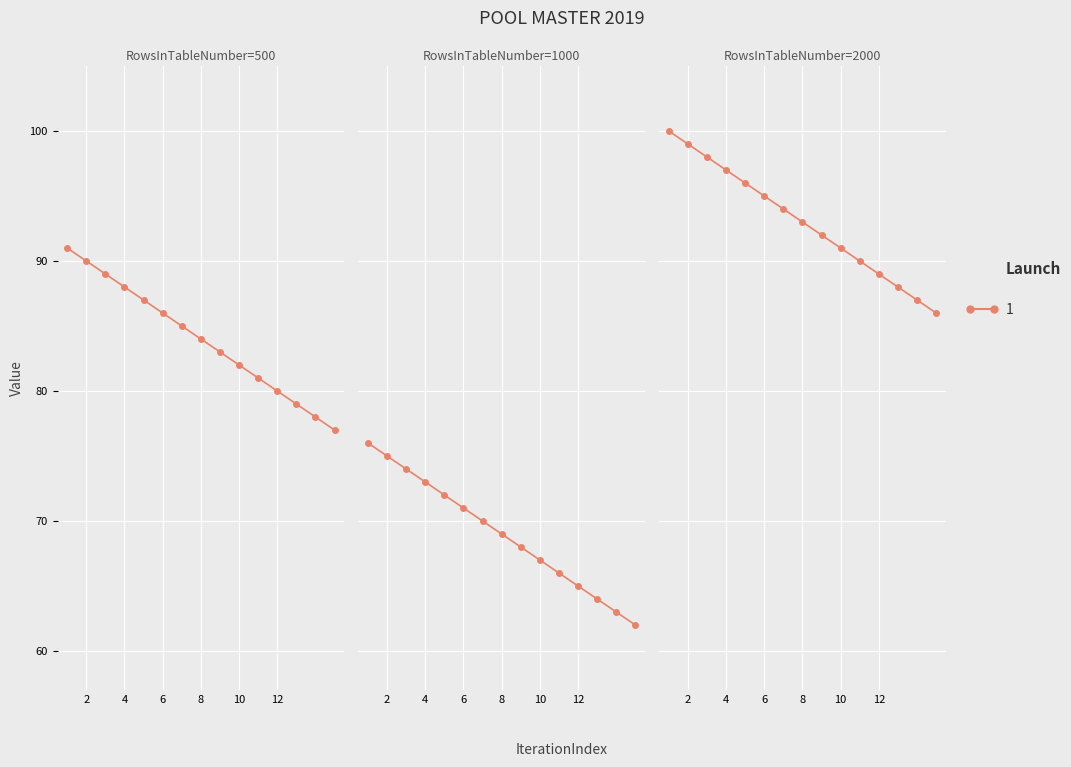

True or false: 1_500 and 1_1000 cross at least once.

False